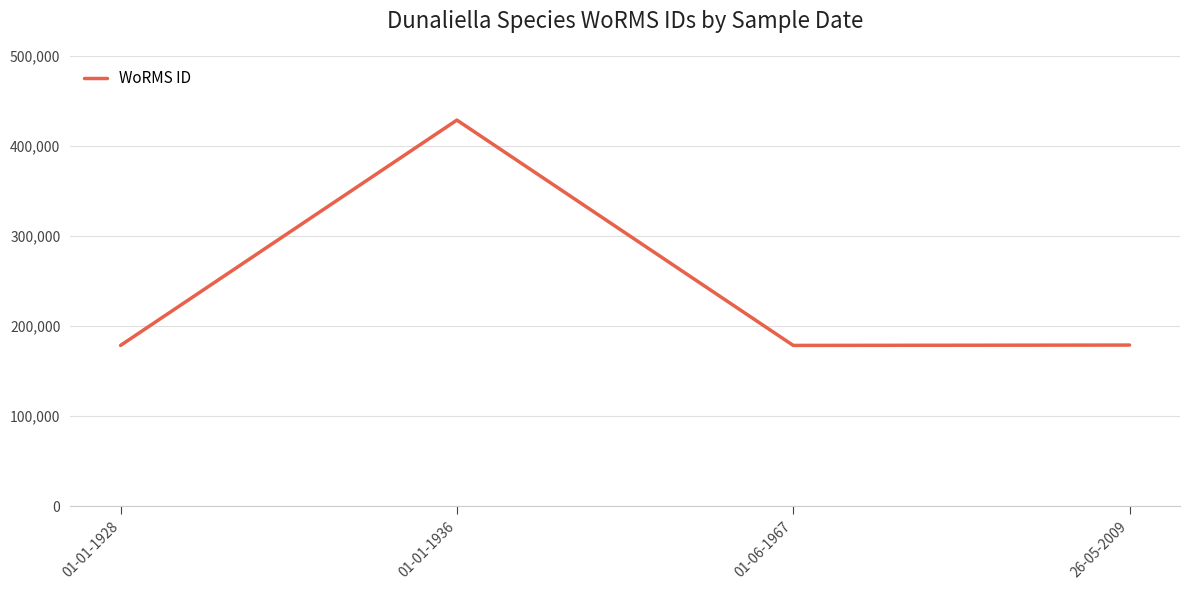

What is the maximum value shown in the chart?

428635